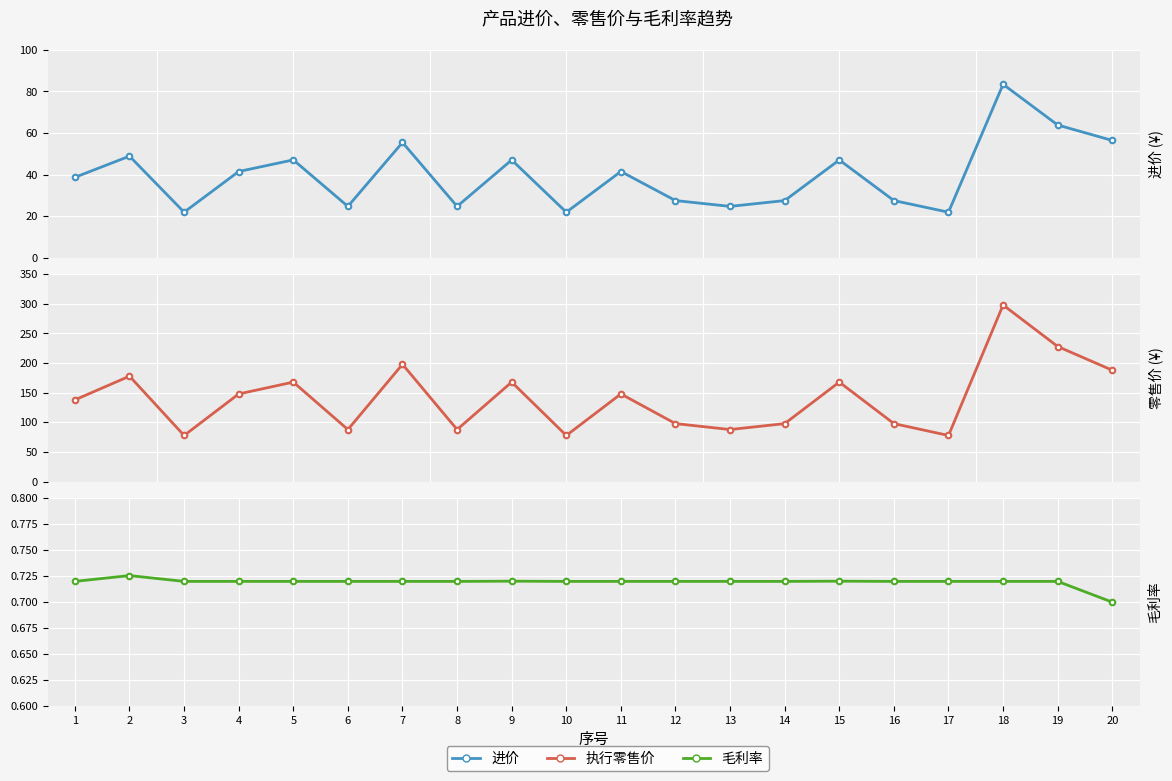

How many series are shown in this chart?

3